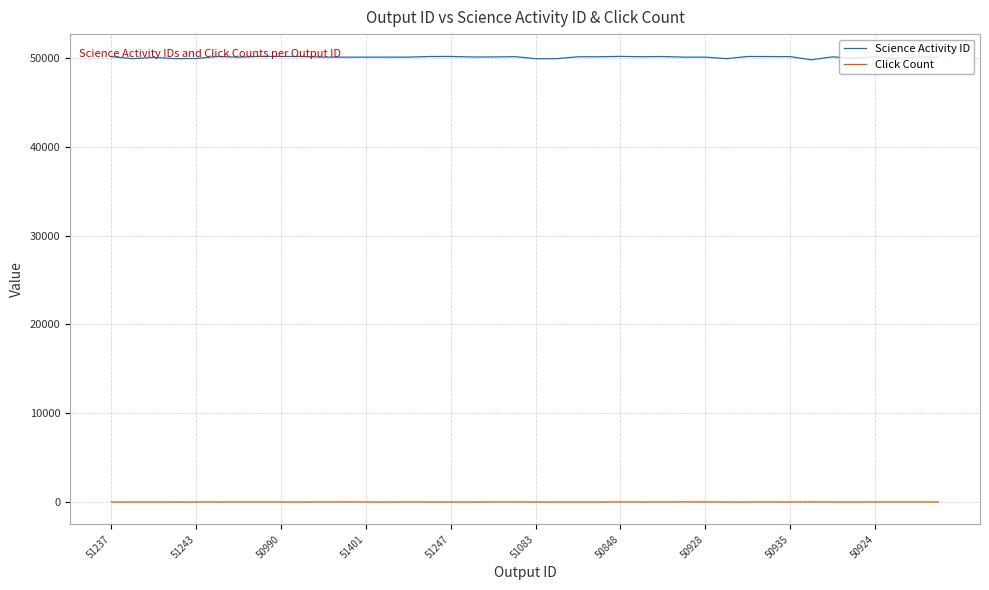

True or false: Click Count and Science Activity ID cross at least once.

False